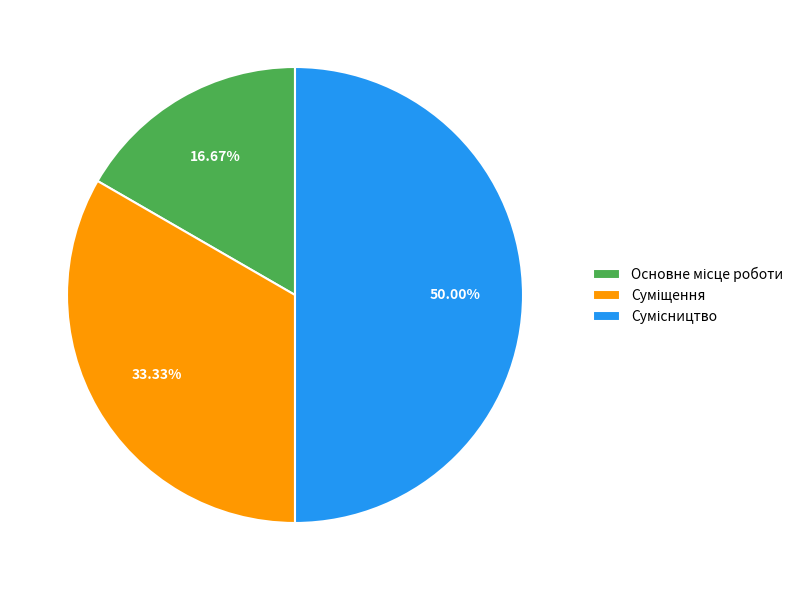

To the nearest percent, what is the combined percentage of Основне місце роботи and Суміщення?

50%